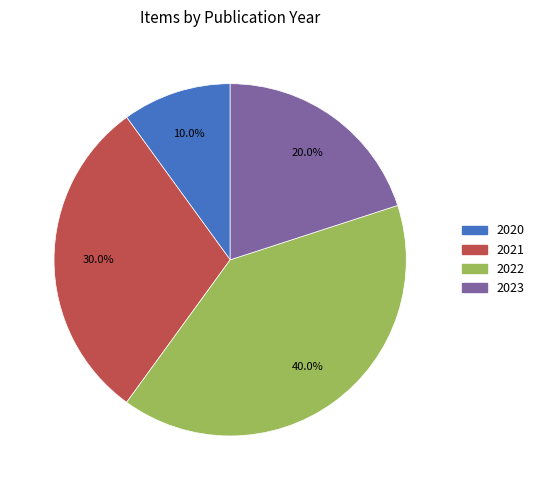

Which slice is the largest?

2022